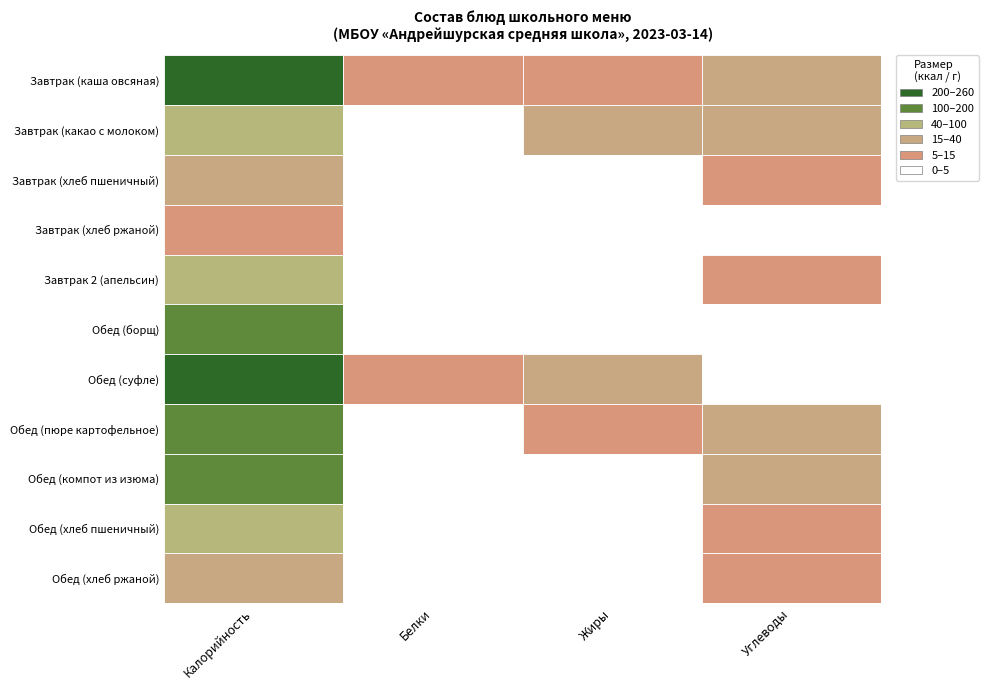

Count the number of data series in this chart.

11